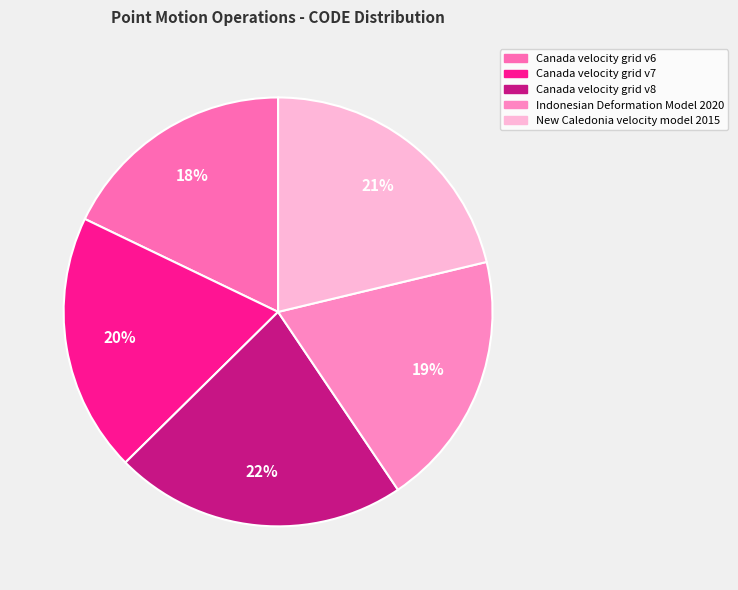

Is there a majority slice in this chart?

No